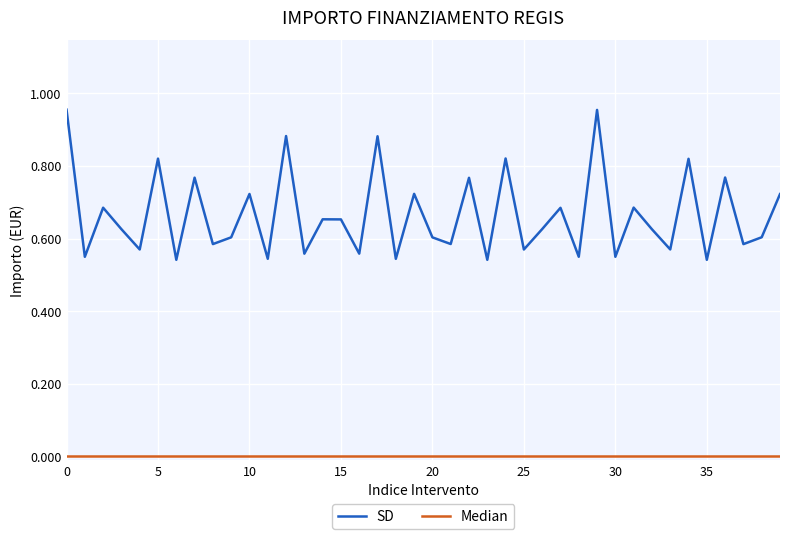

Is this an area chart (filled region under the line)?

No